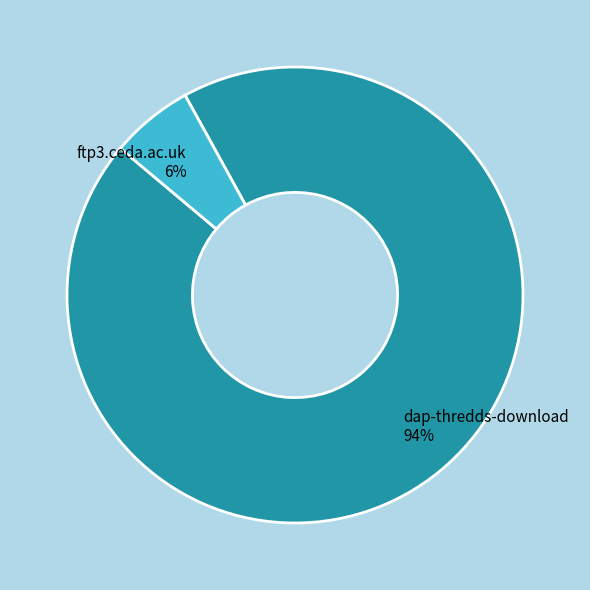

What is the largest slice in the pie chart?

dap-thredds-download